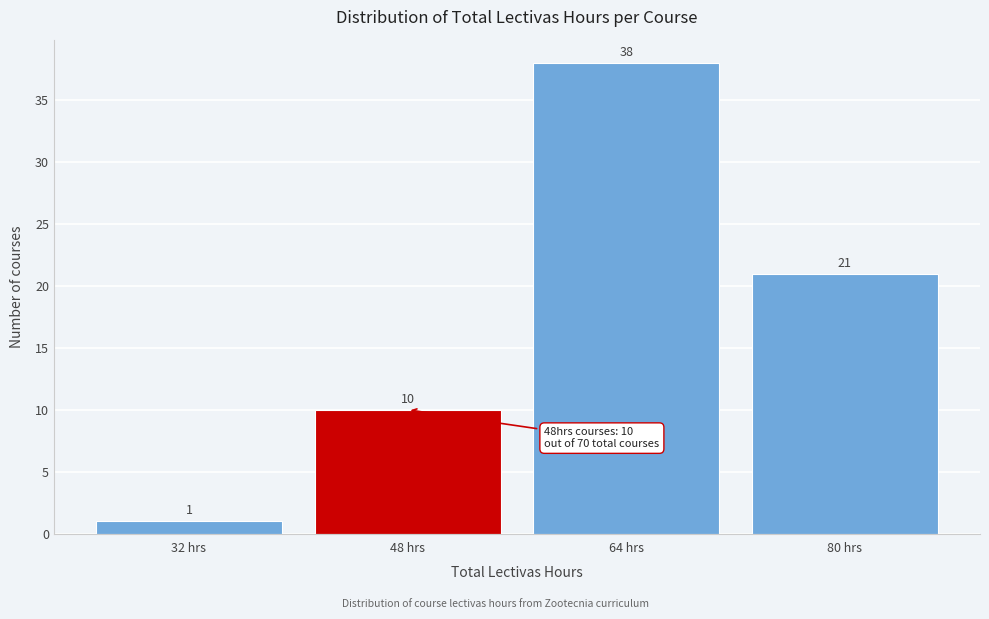

Reading left to right, extract all data points from this chart.

32 hrs=1	48 hrs=10	64 hrs=38	80 hrs=21